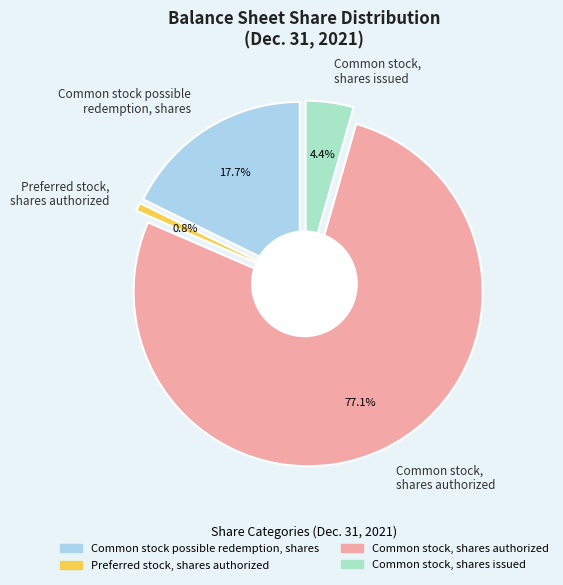

To the nearest percent, what is the average slice percentage?

25%